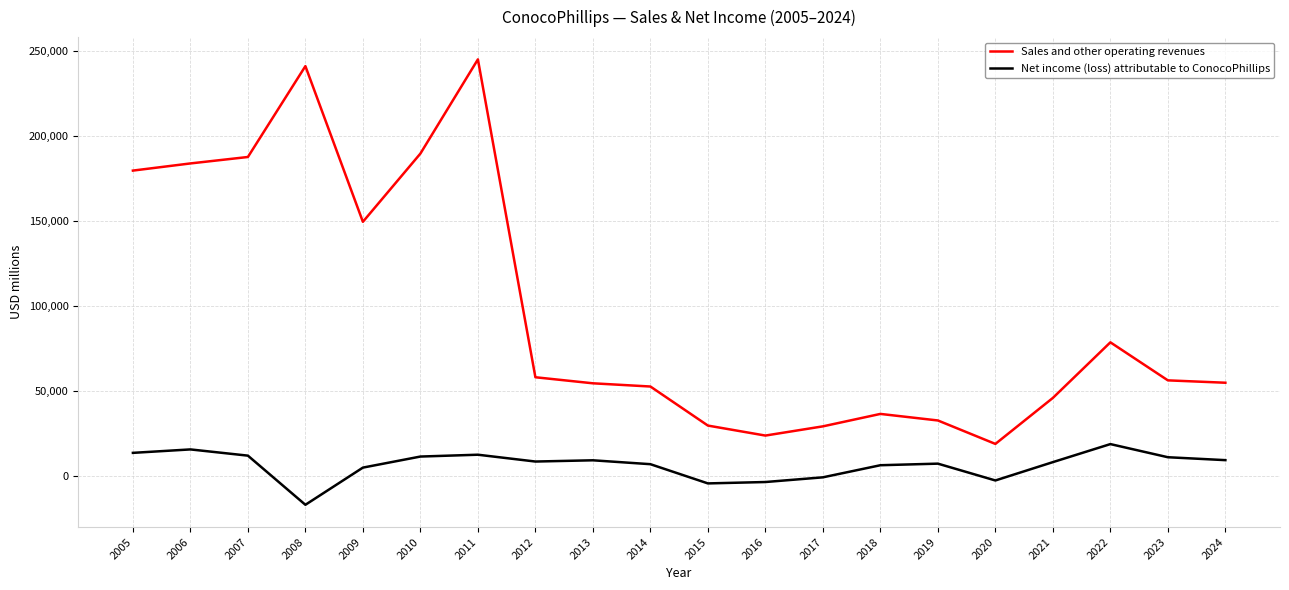

Which series has the largest range (max minus min)?

Sales and other operating revenues